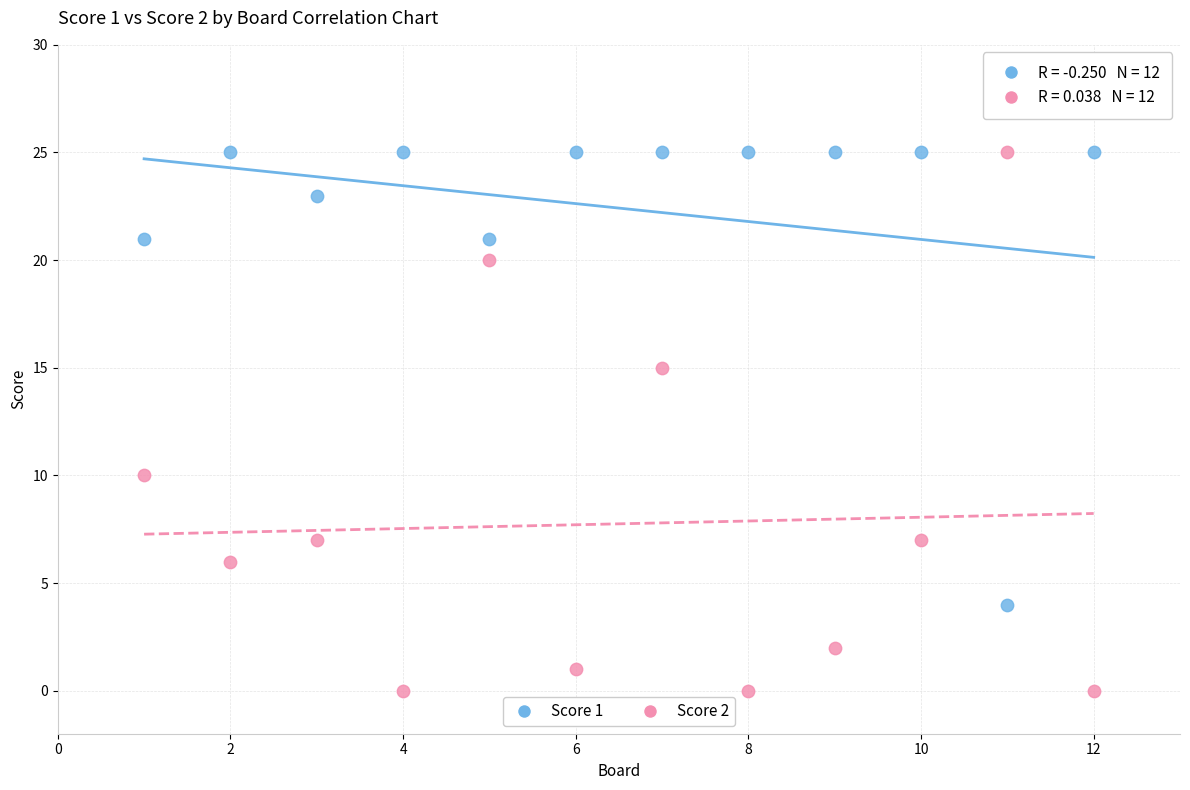

Which series contains the lowest Y value?

Score 2